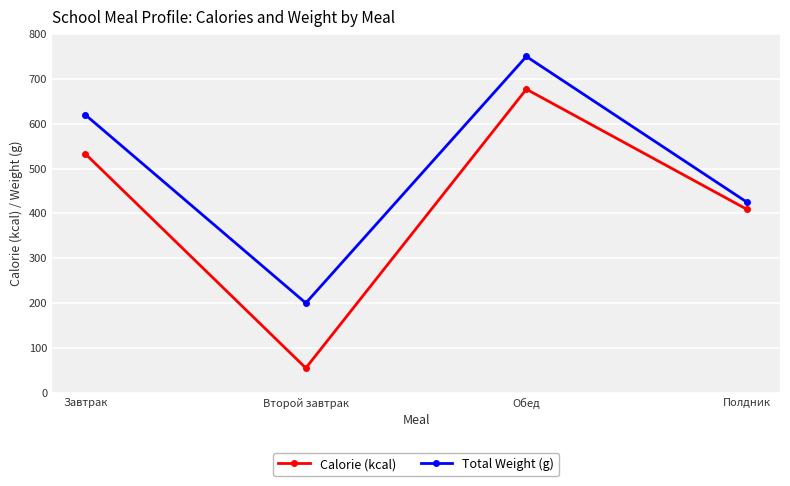

At how many categories does at least one series exceed 84?

4